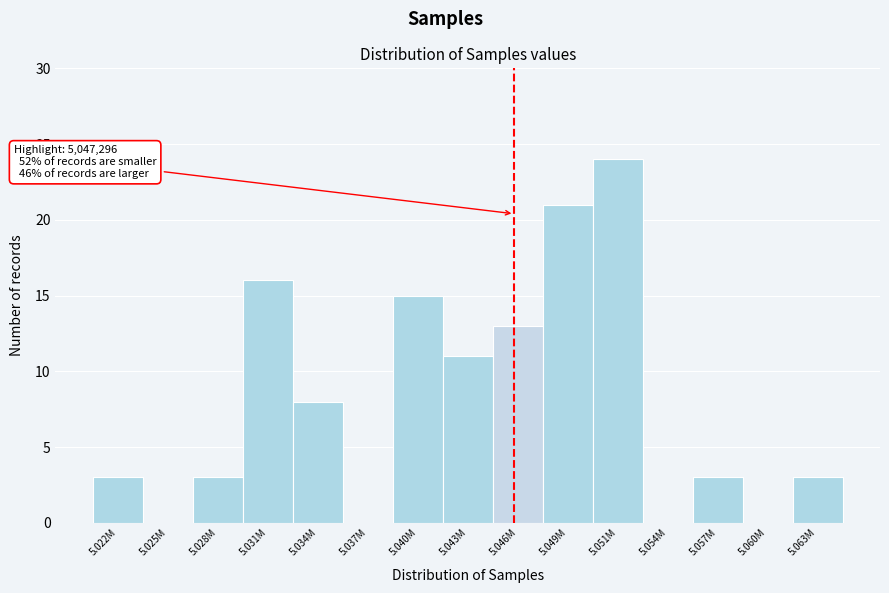

Reading left to right, extract all data points from this chart.

5.022M=3	5.025M=0	5.028M=3	5.031M=16	5.034M=8	5.037M=0	5.040M=15	5.043M=11	5.046M=13	5.049M=21	5.051M=24	5.054M=0	5.057M=3	5.060M=0	5.063M=3